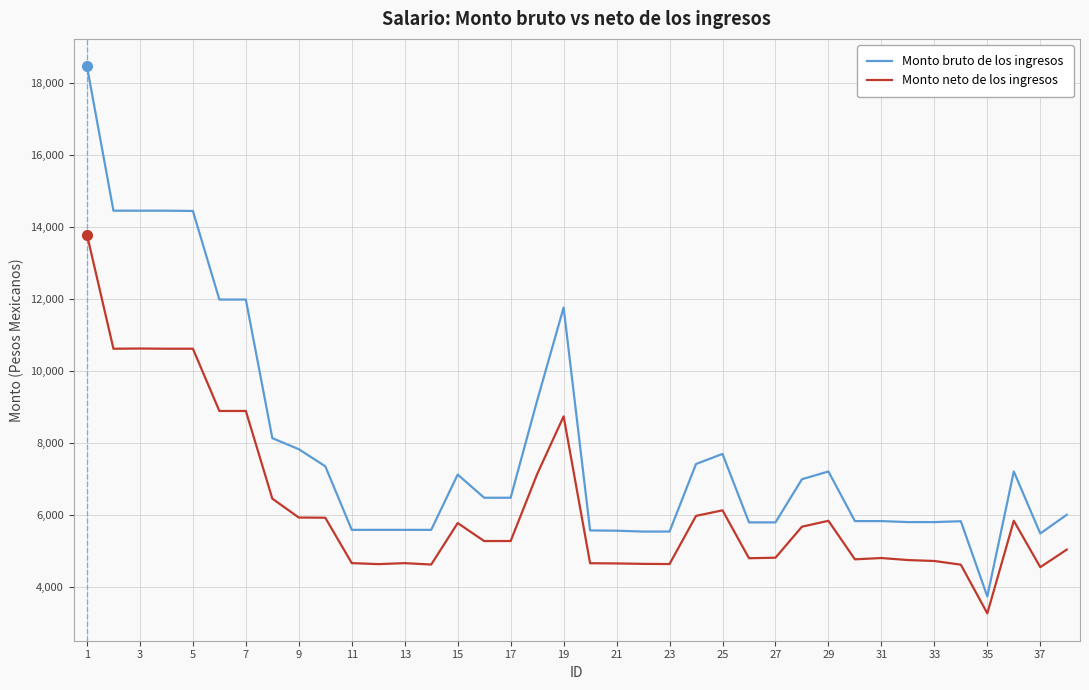

True or false: Monto neto de los ingresos and Monto bruto de los ingresos cross at least once.

False